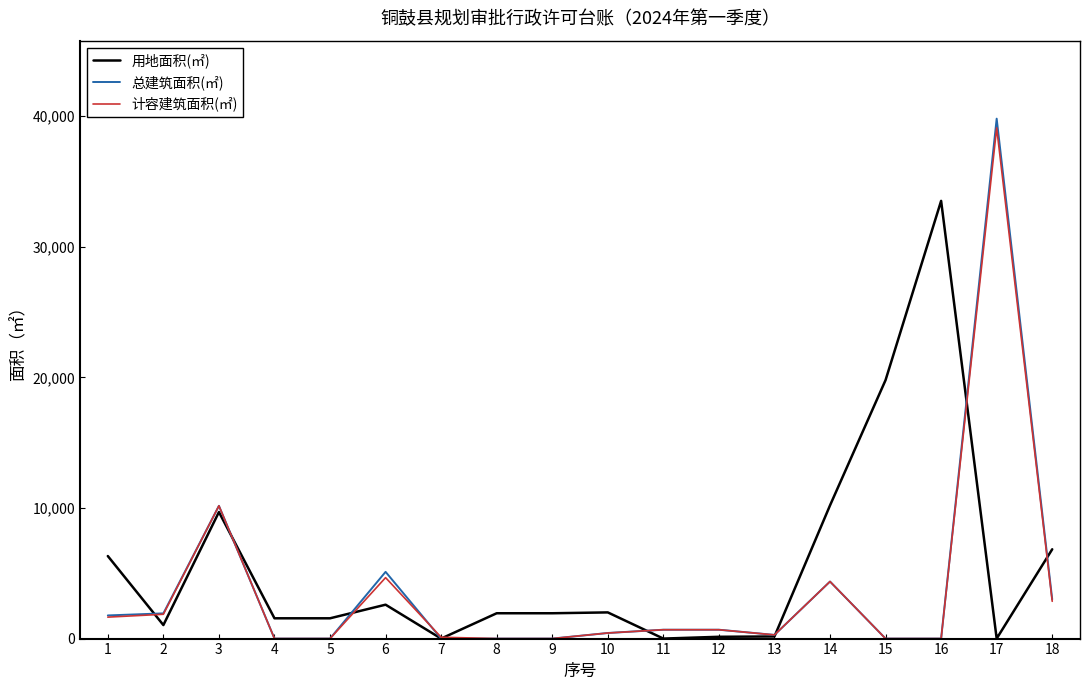

The value of 总建筑面积(㎡) at 17 is 15185.9. True or false?

False